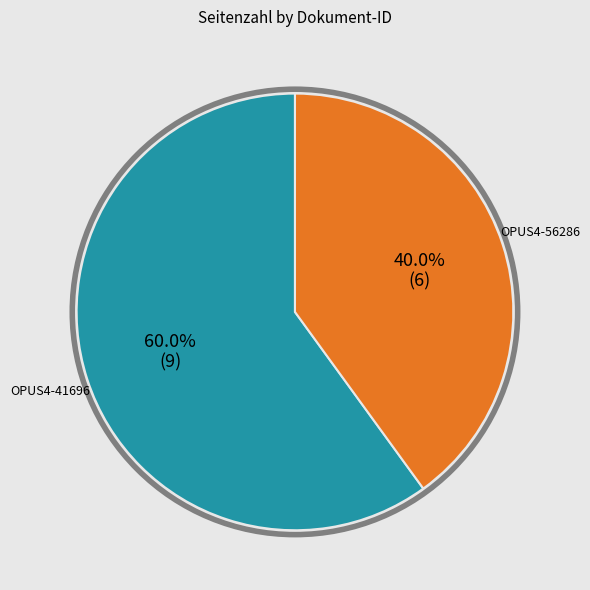

What is the ratio of the value at OPUS4-56286 to the value at OPUS4-41696?

0.7